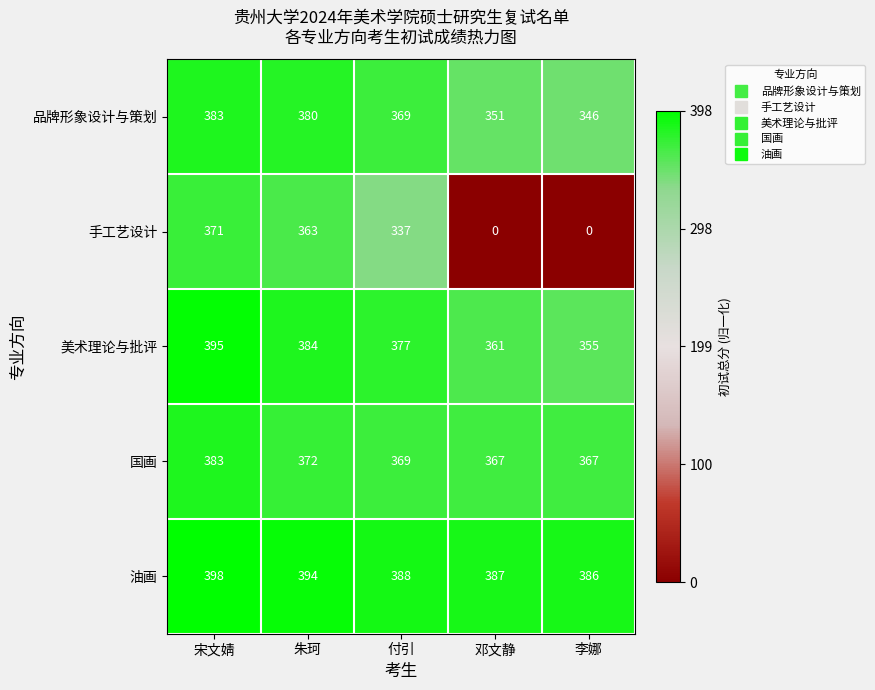

Which series has the largest total across all categories?

油画